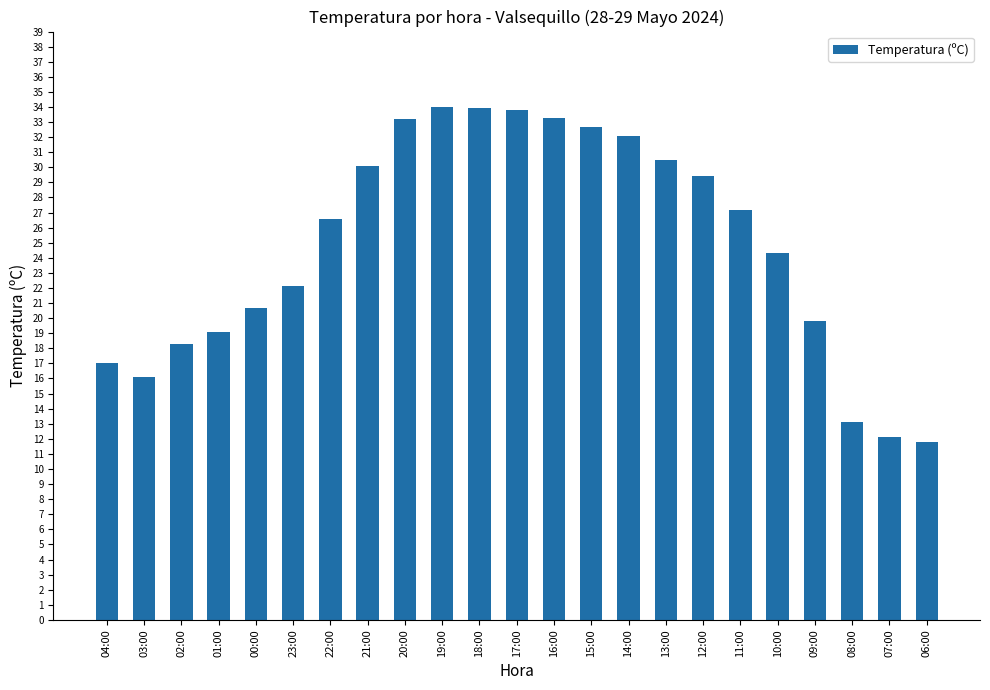

What value does the data have at 11:00?

27.2